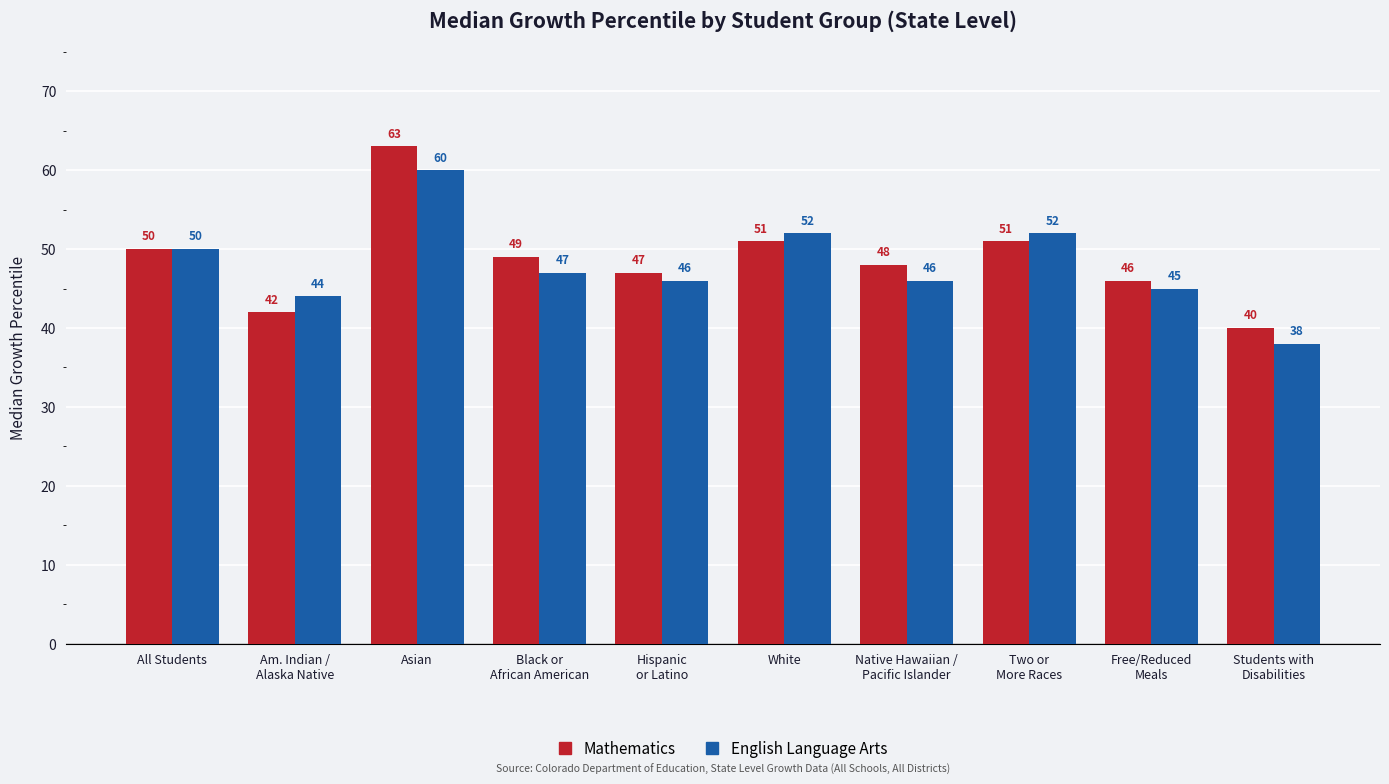

At Hispanic
or Latino, list the series in order from largest to smallest.

Mathematics, English Language Arts